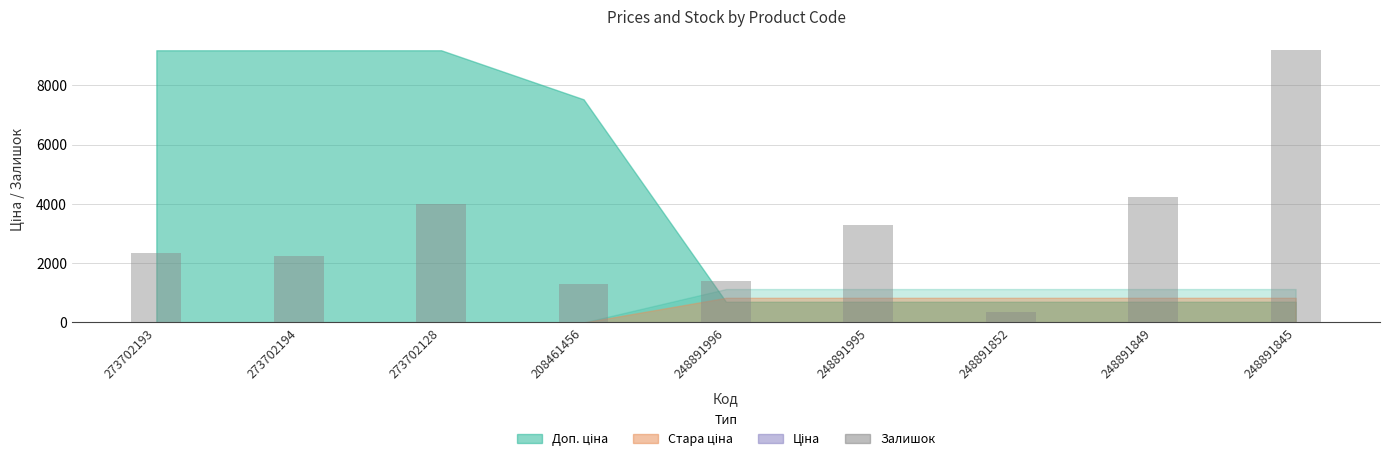

Where does the data first go above 2355?

273702193